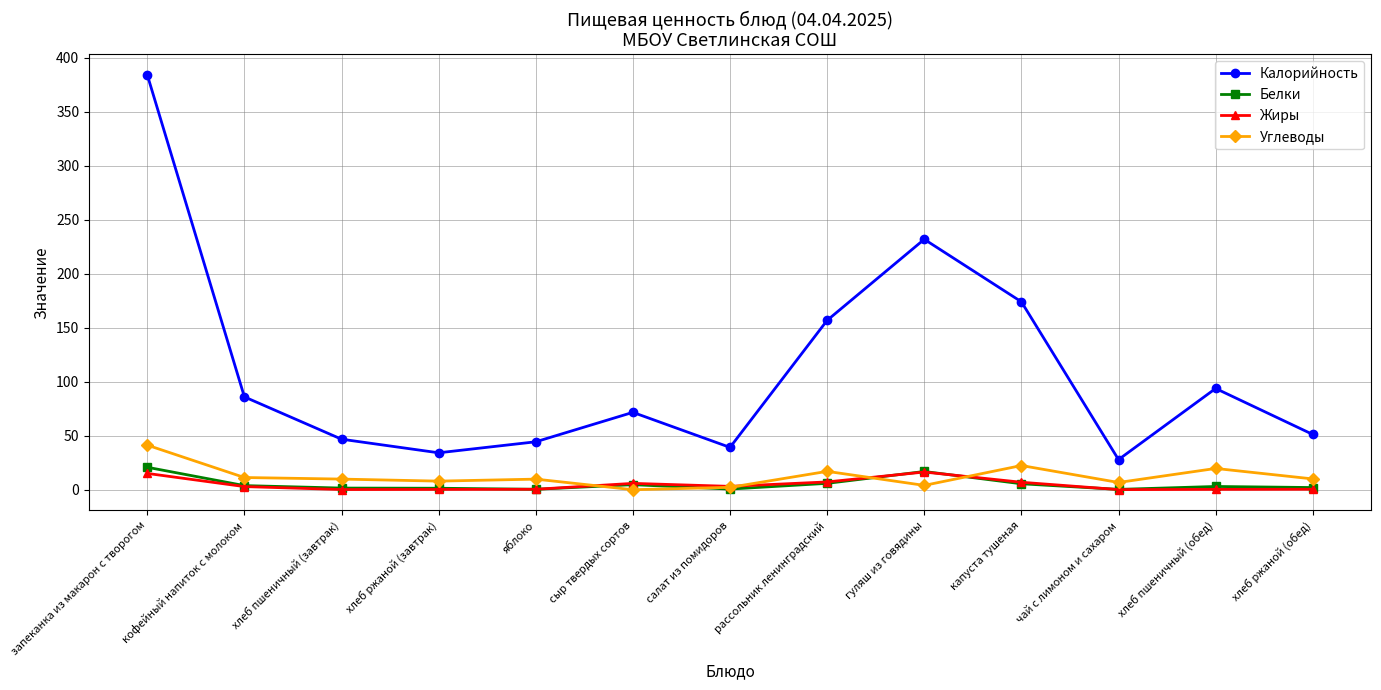

What is the maximum value for Калорийность?

384.4